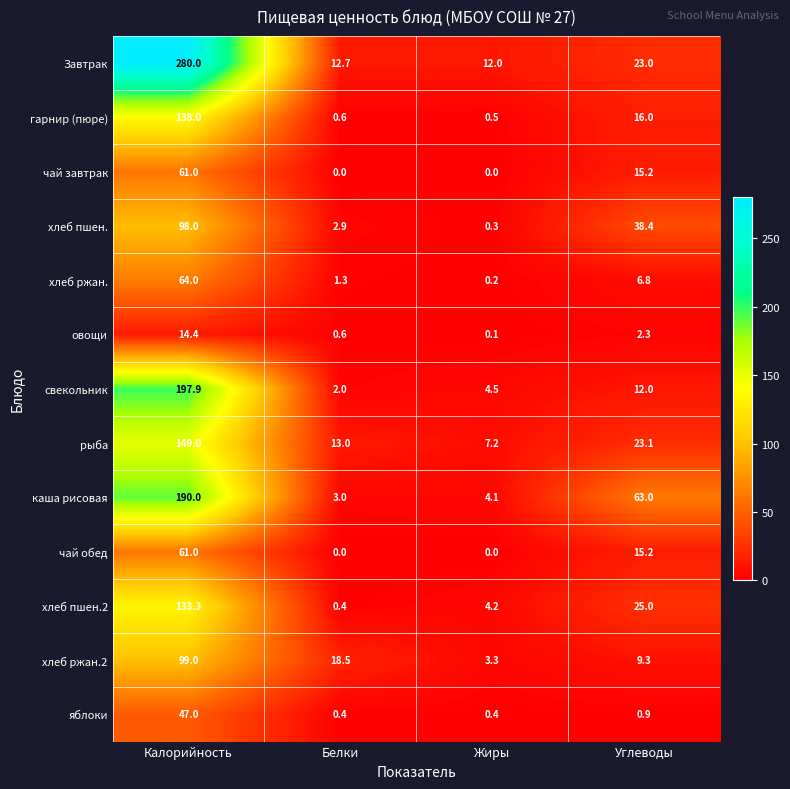

At which category is the sum across all series the highest?

Калорийность